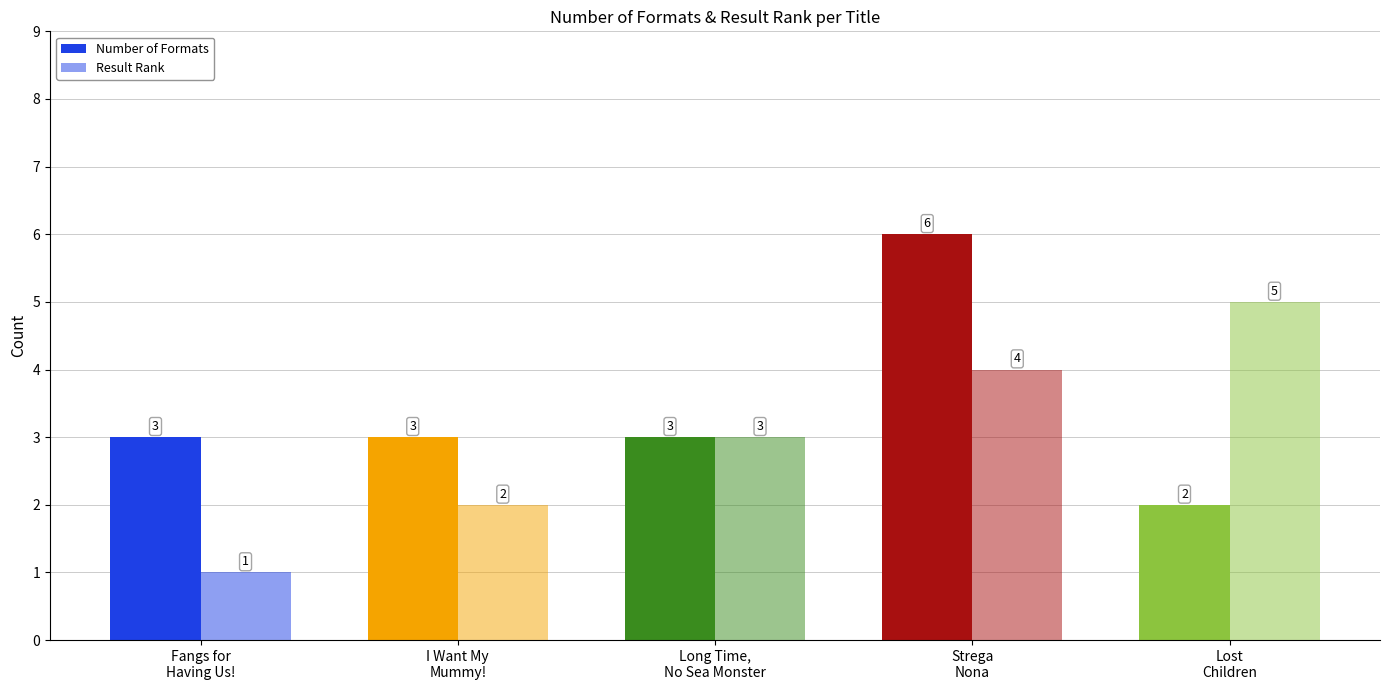

How many series are shown in this chart?

2